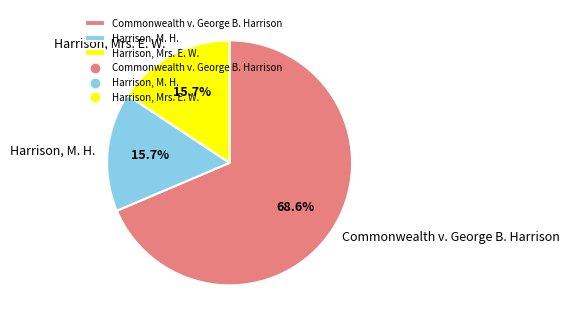

To the nearest percent, what is the average slice percentage?

33%